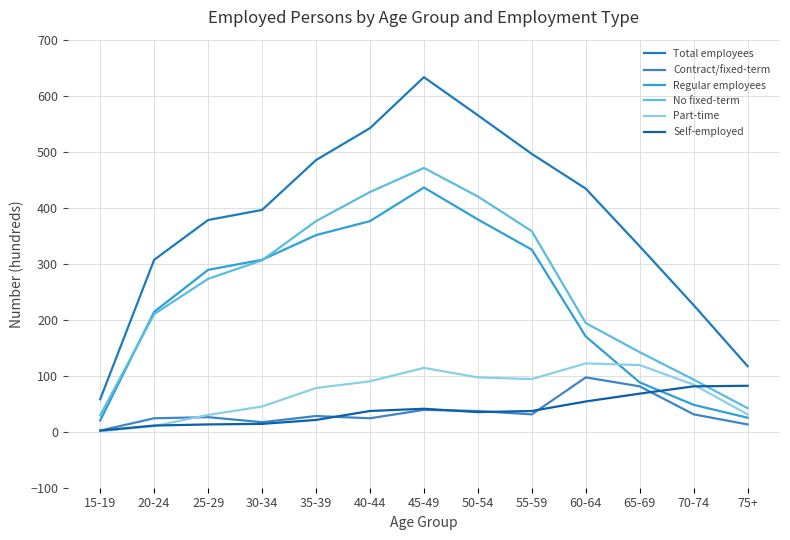

What is the label of the 6th point from the right?

50-54